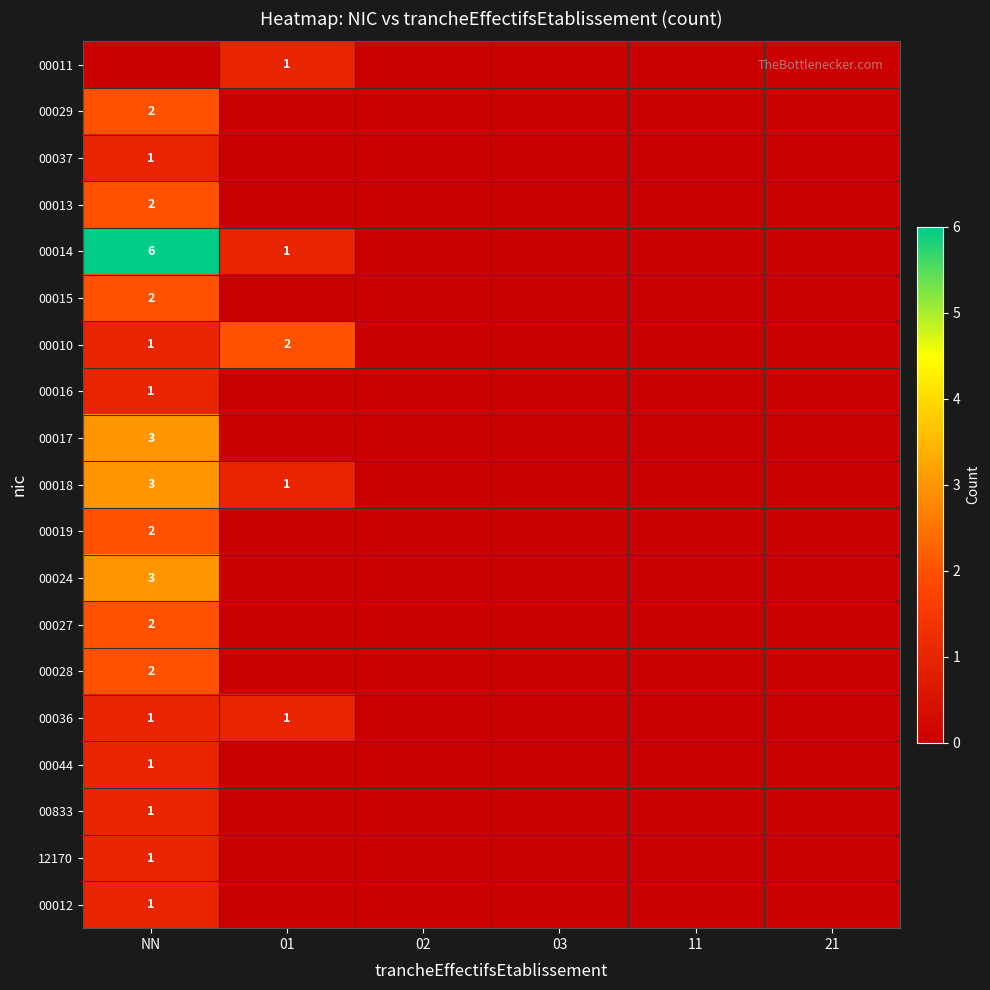

How many distinct data groups are displayed?

19